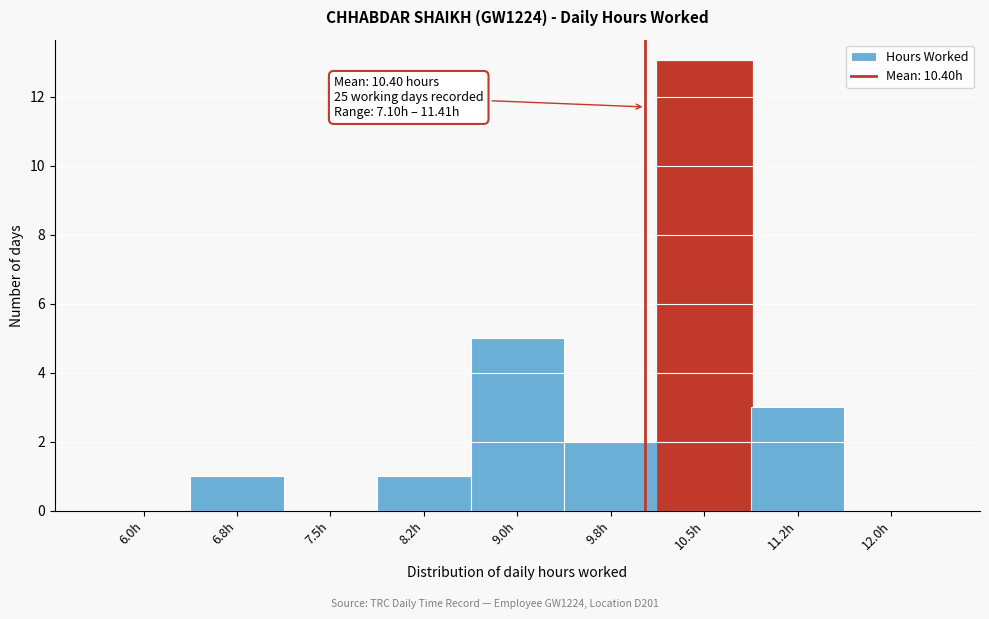

Reading left to right, extract all data points from this chart.

6.0h=0	6.8h=1	7.5h=0	8.2h=1	9.0h=5	9.8h=2	10.5h=13	11.2h=3	12.0h=0